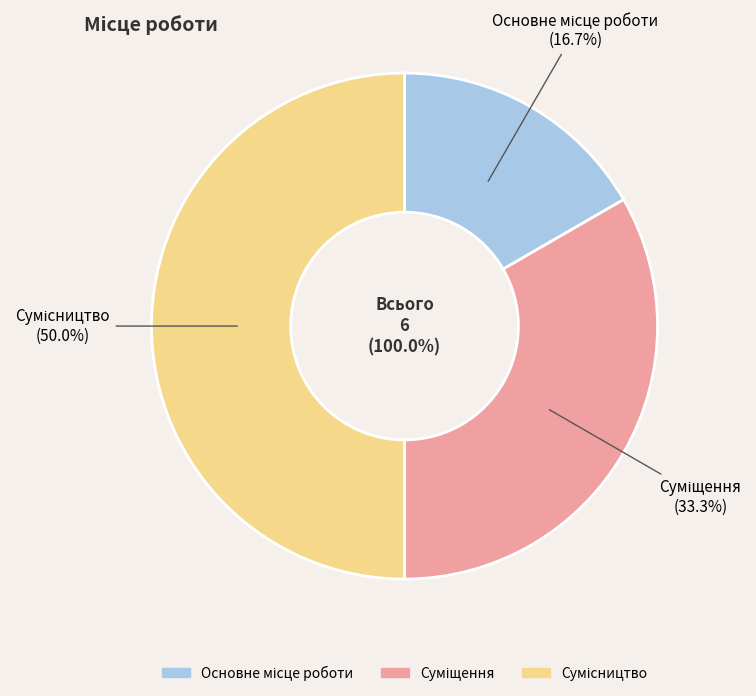

What is the total percentage of Сумісництво and Основне місце роботи?

66.7%